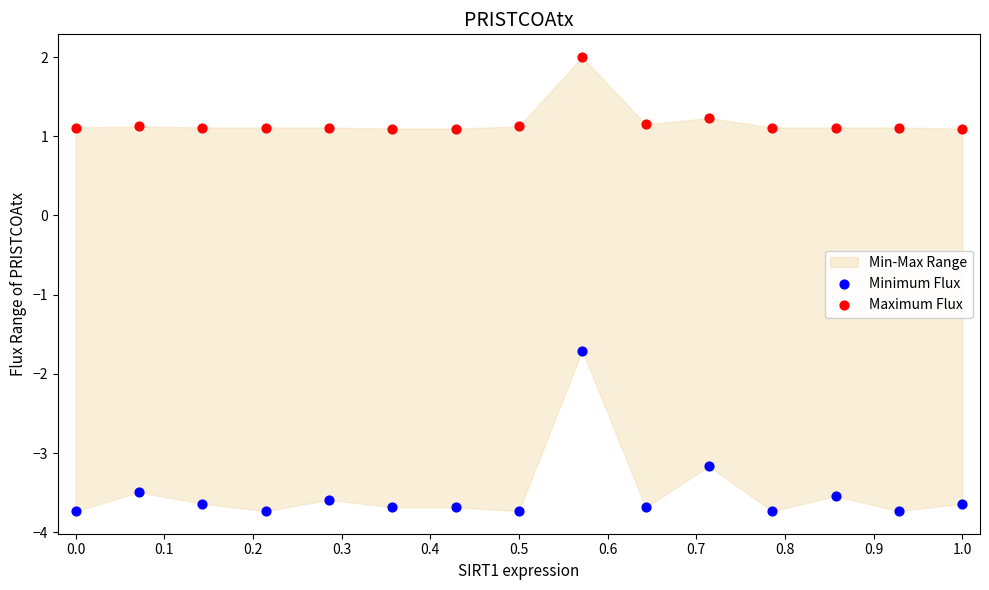

Which series reaches the minimum Y coordinate?

Minimum Flux